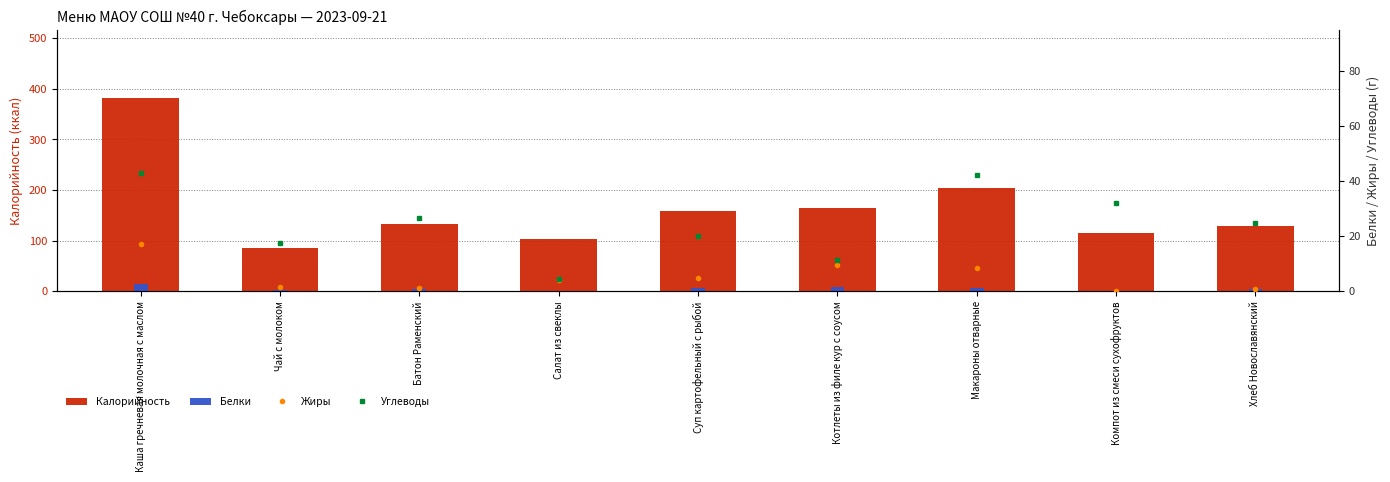

What is the difference between the Белки values at Хлеб Новославянский and Макароны отварные?

0.3